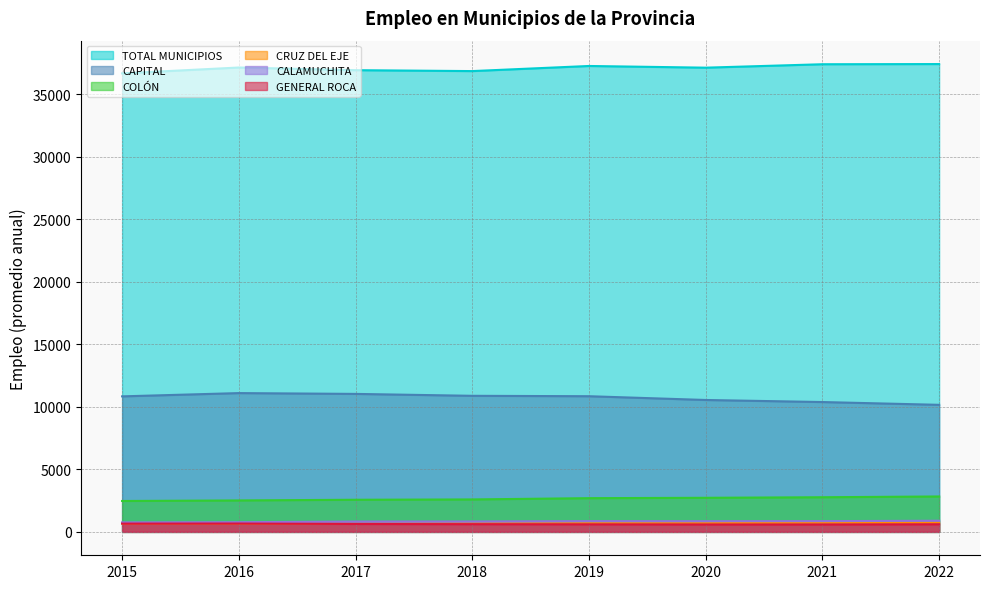

True or false: COLÓN and TOTAL MUNICIPIOS intersect in this chart.

False